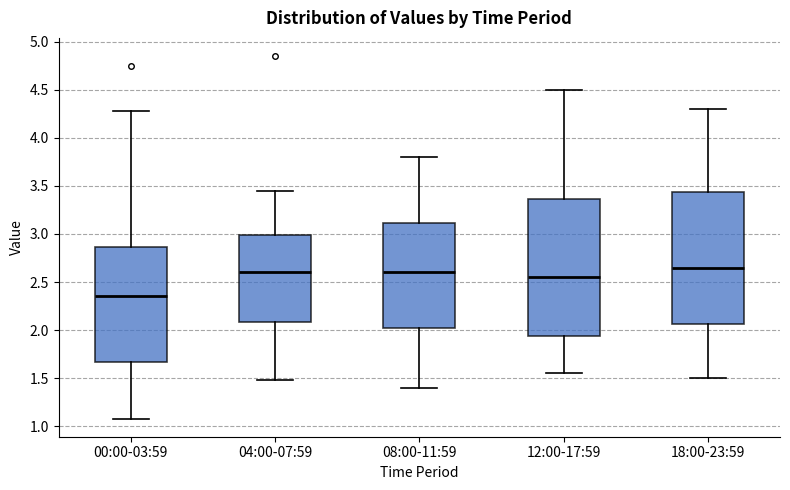

Where is the lower edge of the box for 18:00-23:59 on the y-axis? The values are not printed on the chart, so give them approximately, as read against the axis.

2.05